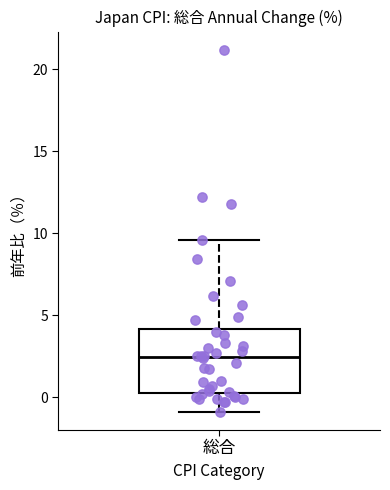

Transcribe this box plot: give where the median line is, the range the box spans, and where the two whiskers end, as read against the y-axis. The values are not printed on the chart, so give them approximately, as read against the axis.

median 2.5, box 0.5 to 4.0, whiskers -1.0 to 9.5